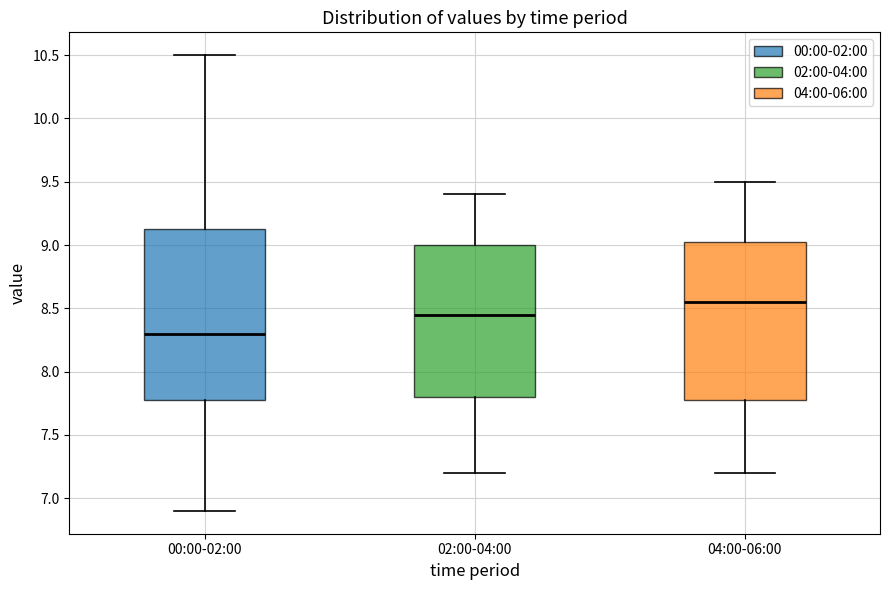

Which box is the tallest, from its lower edge to its upper edge?

00:00-02:00